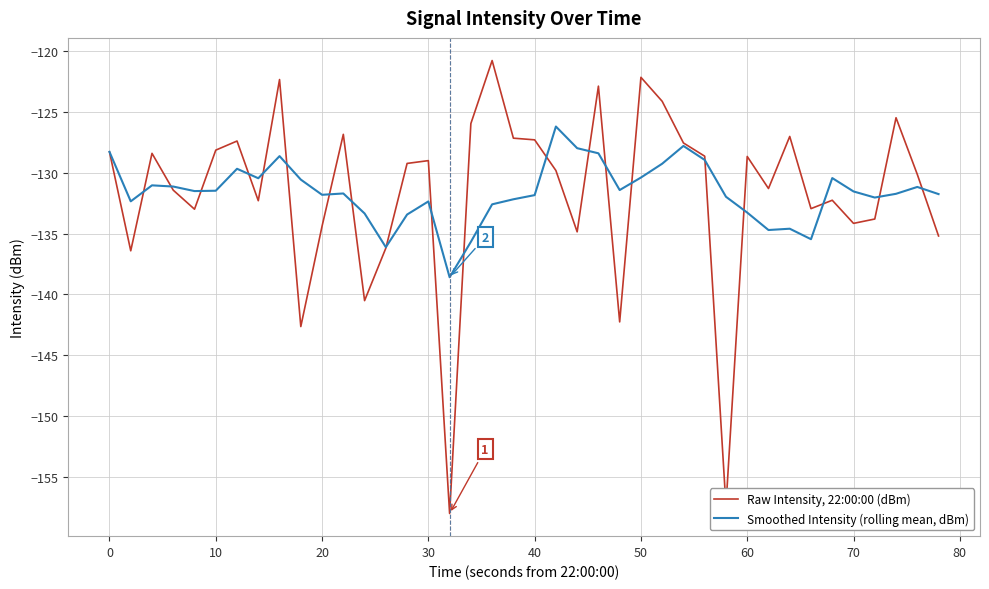

Rank the series by their average value, from highest to lowest.

Smoothed Intensity (rolling mean, dBm), Raw Intensity, 22:00:00 (dBm)